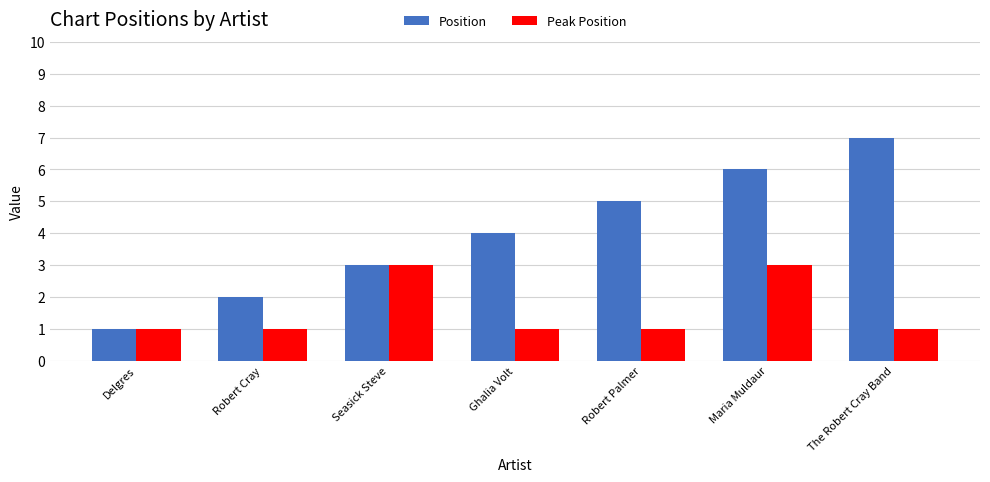

Rank the series by their maximum value, from highest to lowest.

Position, Peak Position